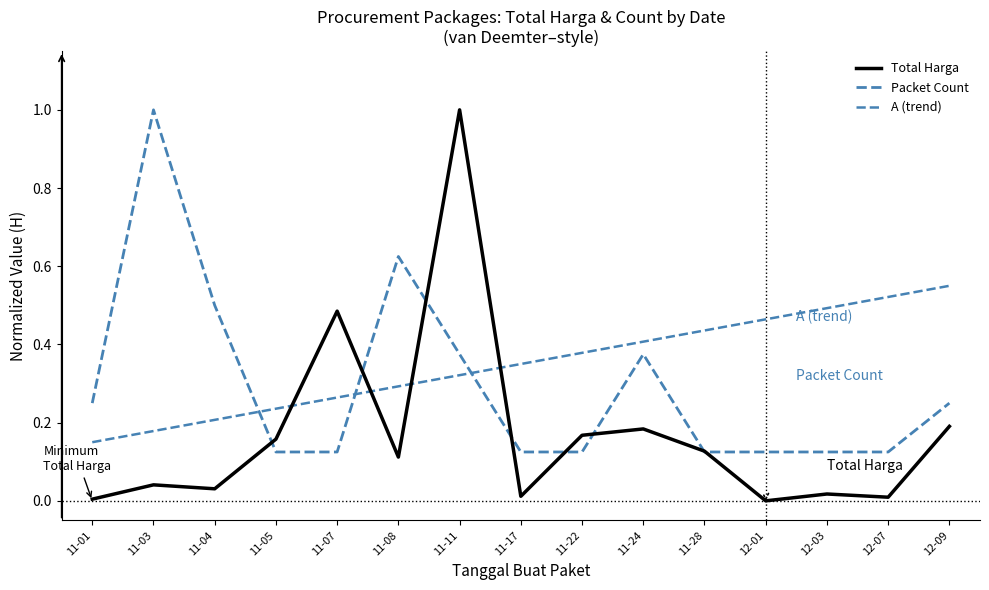

What is the total value across all series at 11-28?

0.7